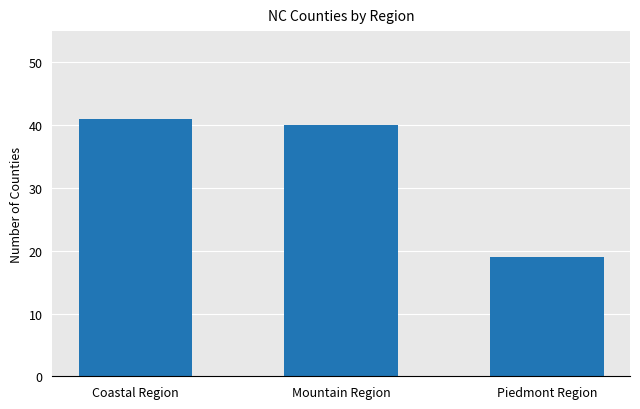

What is the change in value from Coastal Region to Mountain Region?

-1